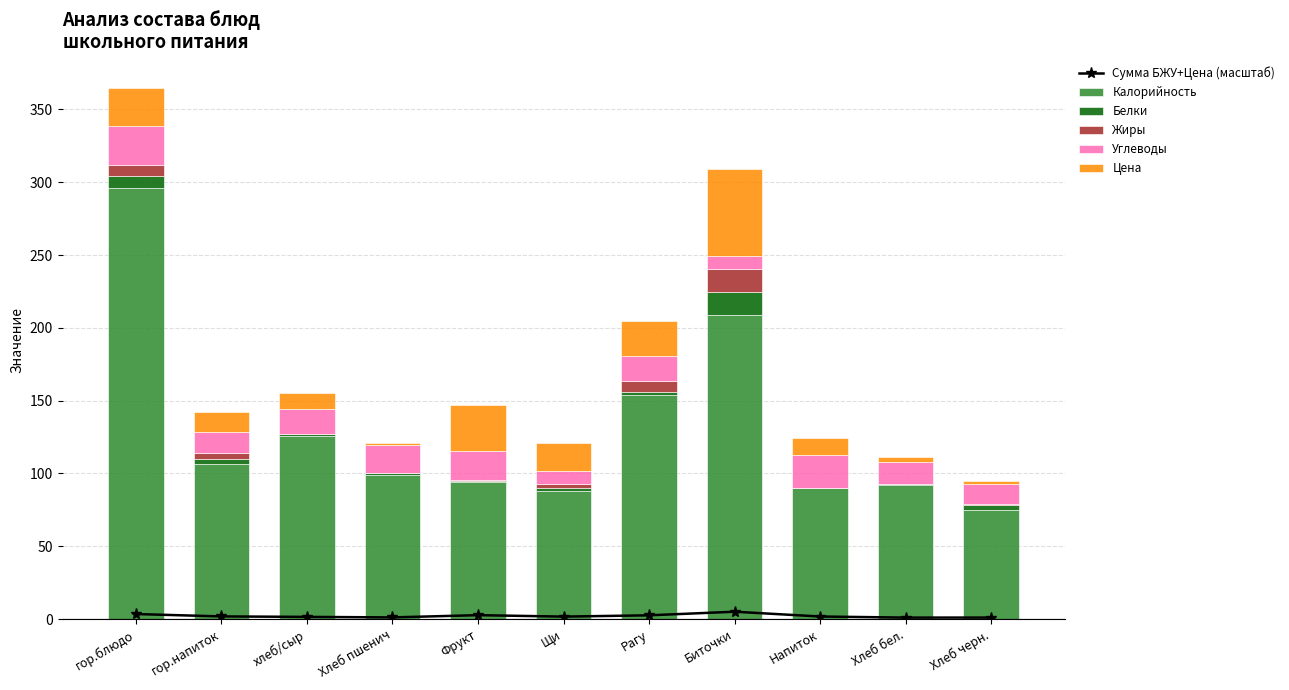

True or false: Сумма БЖУ+Цена (масштаб) has a value of 1.8 at гор.напиток.

True